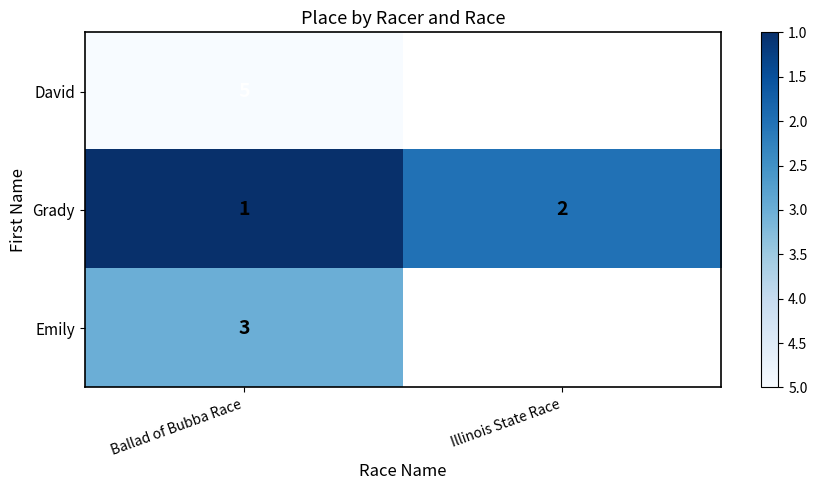

What is the maximum value shown in the chart?

5.0